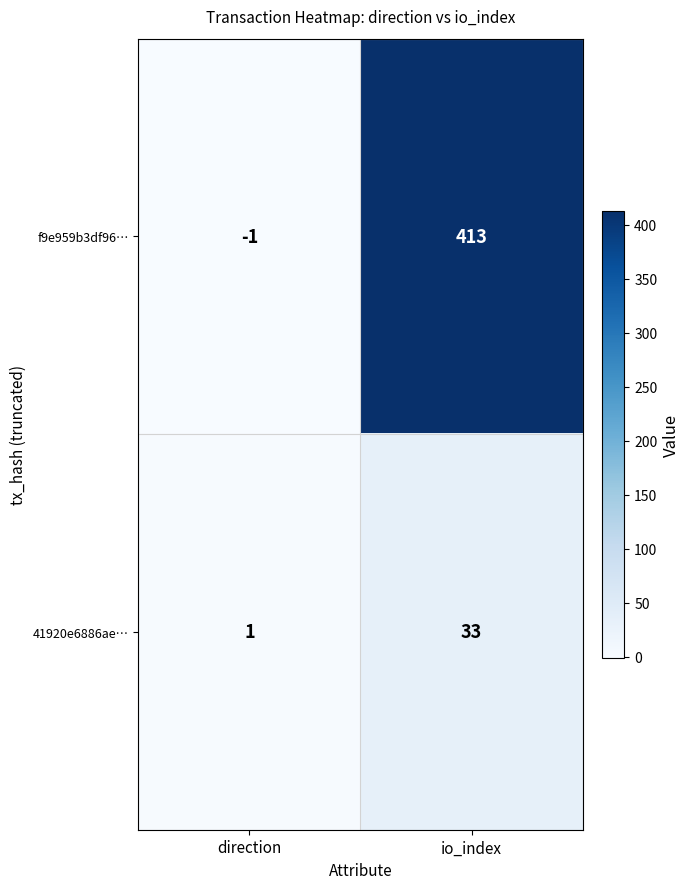

What is the maximum value for f9e959b3df96…?

413